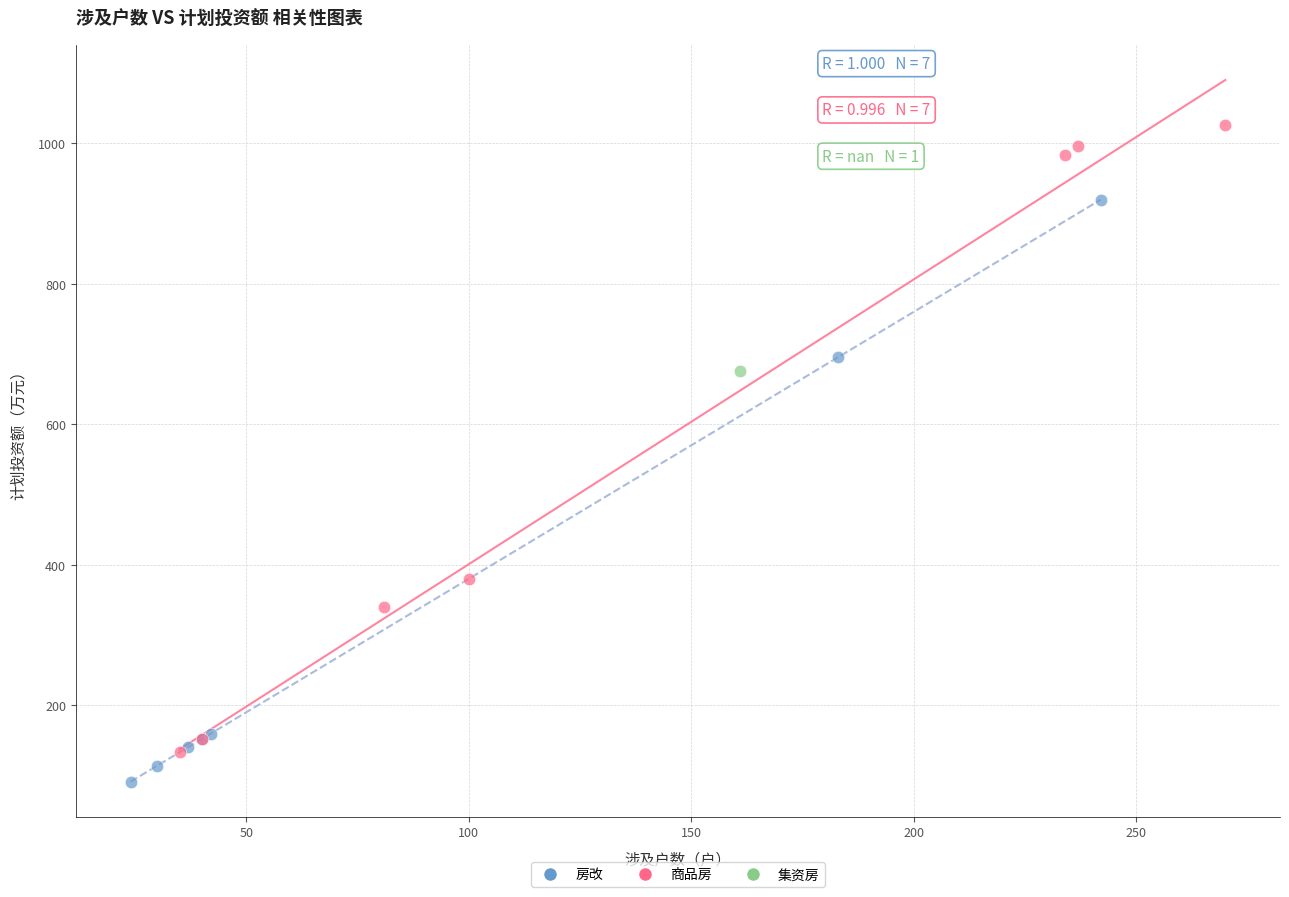

Which series contains the lowest Y value?

房改